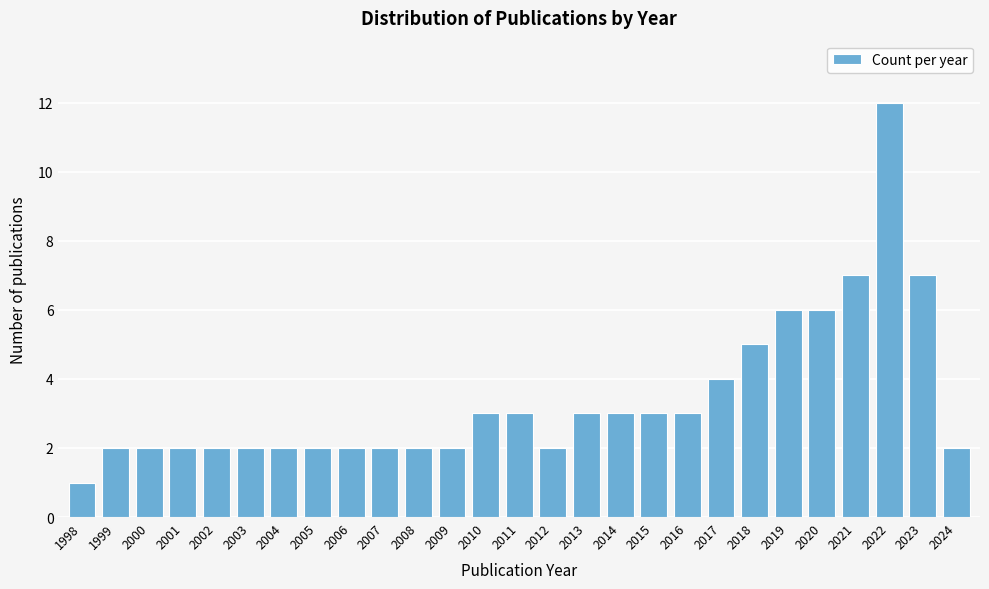

Reading right to left, list all the values displayed in this chart.

2024=2	2023=7	2022=12	2021=7	2020=6	2019=6	2018=5	2017=4	2016=3	2015=3	2014=3	2013=3	2012=2	2011=3	2010=3	2009=2	2008=2	2007=2	2006=2	2005=2	2004=2	2003=2	2002=2	2001=2	2000=2	1999=2	1998=1